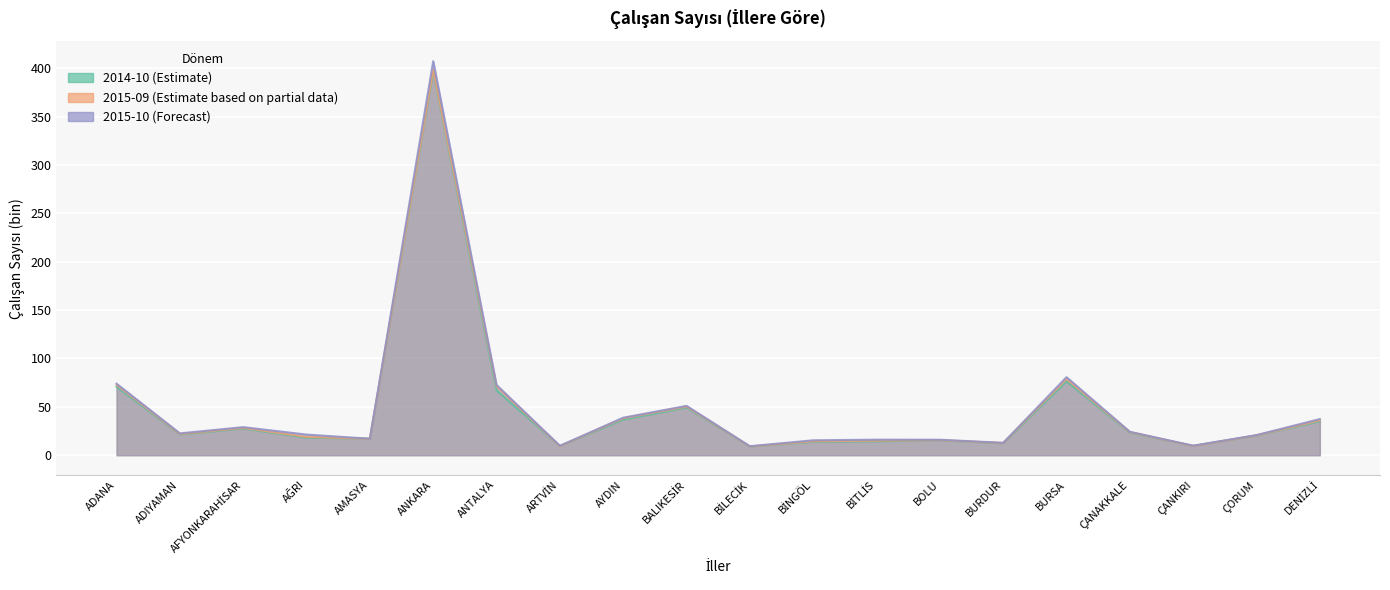

What is the label of the 10th point from the right?

BİLECİK